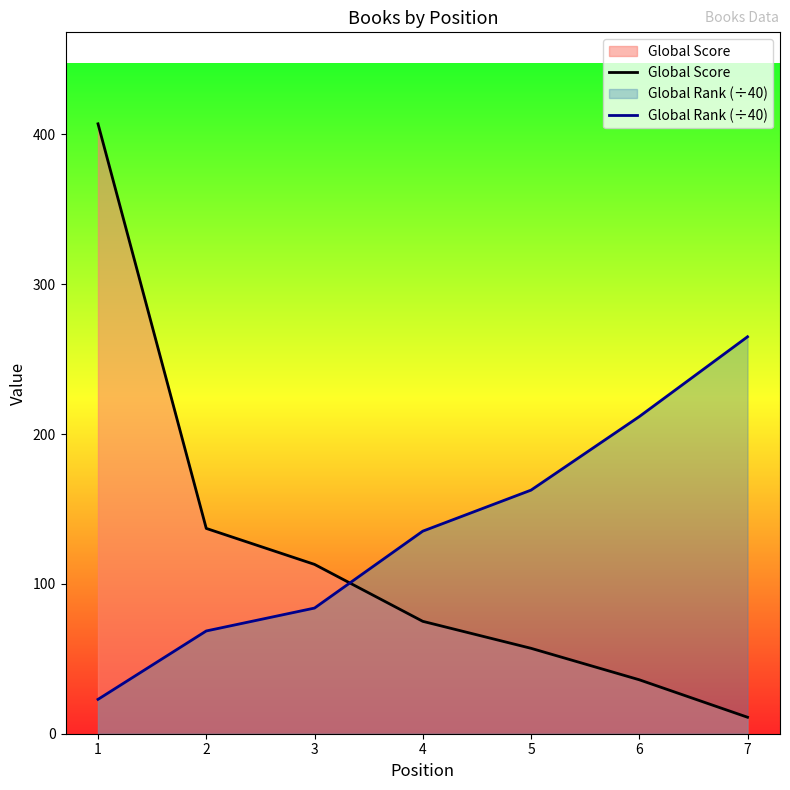

Reading left to right, list all the values displayed in this chart.

Global Score: 407.0	137.0	113.0	75.0	57.0	36.0	11.0
Global Rank (÷40): 22.9	68.6	83.8	135.2	162.6	211.6	264.9